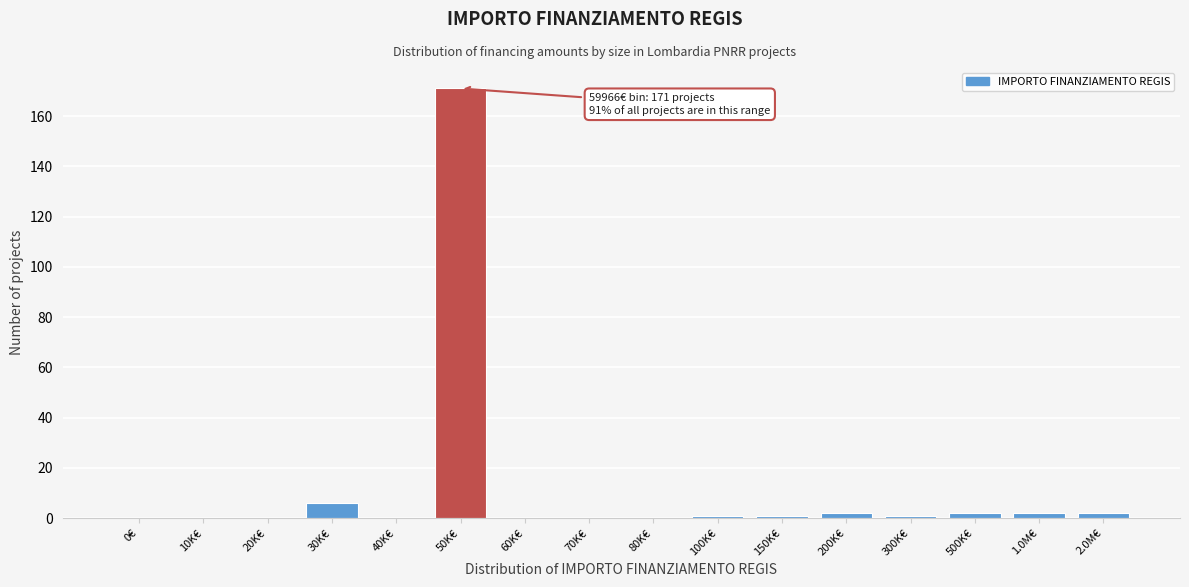

Reading left to right, what are all the values shown in this chart?

0€=0	10K€=0	20K€=0	30K€=6	40K€=0	50K€=171	60K€=0	70K€=0	80K€=0	100K€=1	150K€=1	200K€=2	300K€=1	500K€=2	1.0M€=2	2.0M€=2